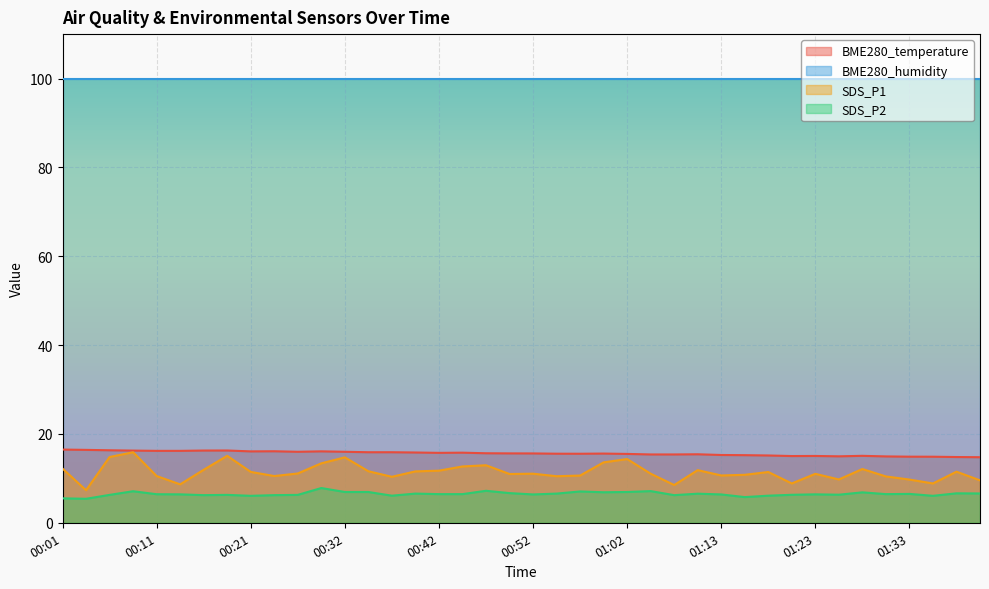

The SDS_P2 series shows 9.2 at 00:21. True or false?

False